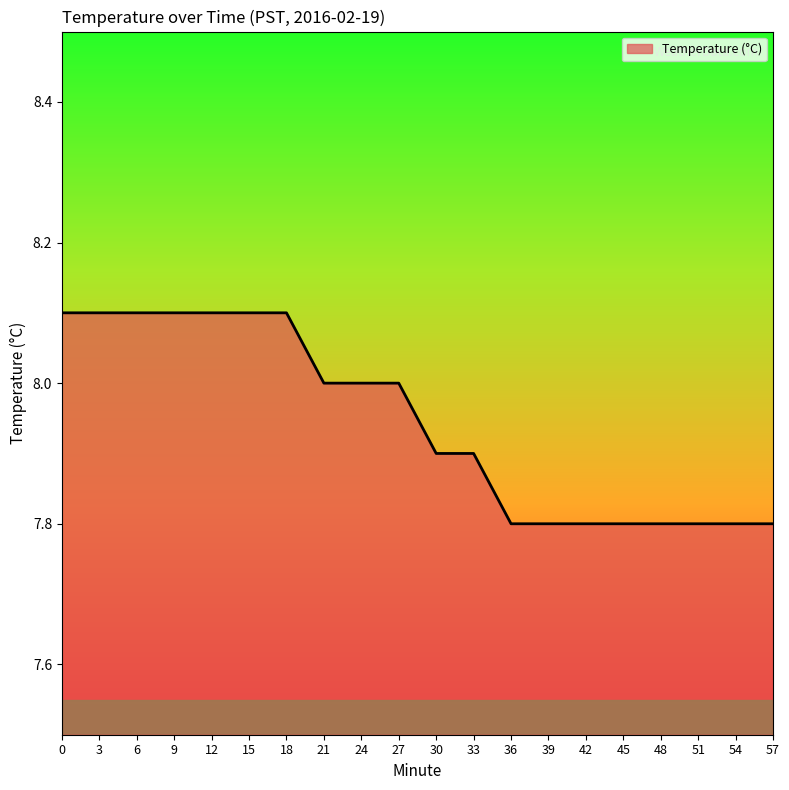

What is the greatest value displayed?

8.1